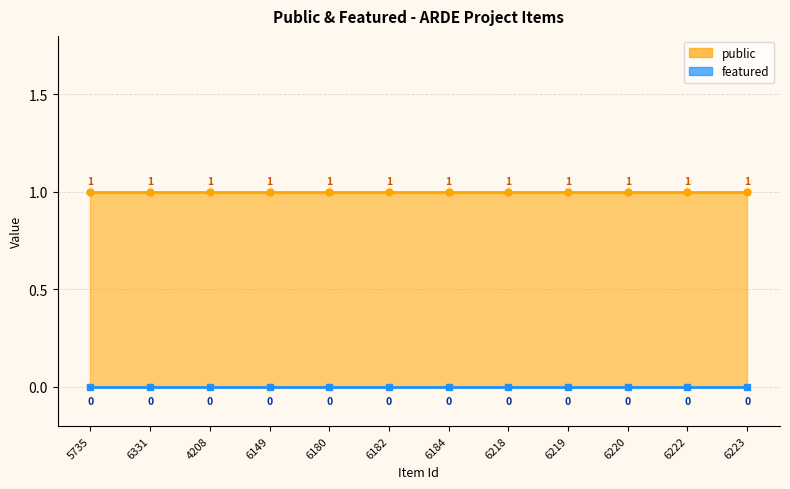

Reading left to right, list all the values displayed in this chart.

public: 5735=1	6331=1	4208=1	6149=1	6180=1	6182=1	6184=1	6218=1	6219=1	6220=1	6222=1	6223=1
featured: 5735=0	6331=0	4208=0	6149=0	6180=0	6182=0	6184=0	6218=0	6219=0	6220=0	6222=0	6223=0